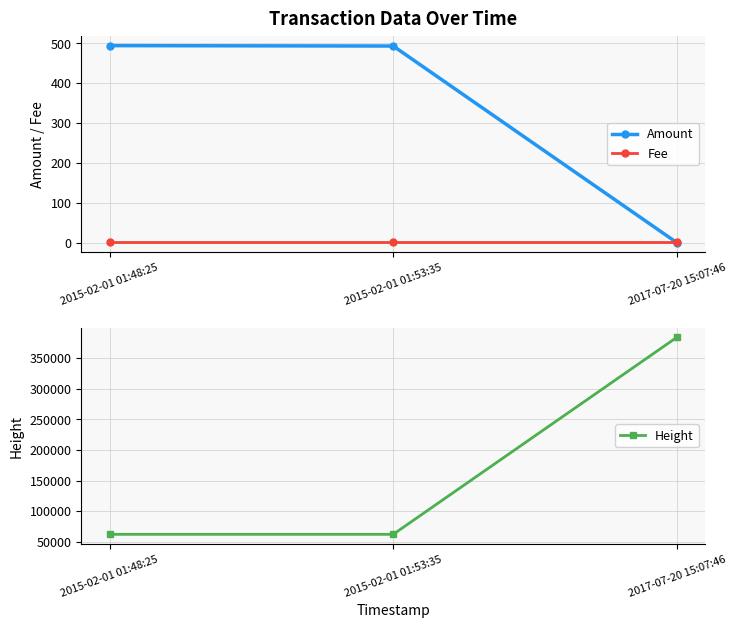

Reading left to right, transcribe all the data shown in this chart.

Amount: 2015-02-01 01:48:25=494	2015-02-01 01:53:35=493	2017-07-20 15:07:46=0
Fee: 2015-02-01 01:48:25=1	2015-02-01 01:53:35=1	2017-07-20 15:07:46=1
Height: 2015-02-01 01:48:25=62054	2015-02-01 01:53:35=62055	2017-07-20 15:07:46=383825